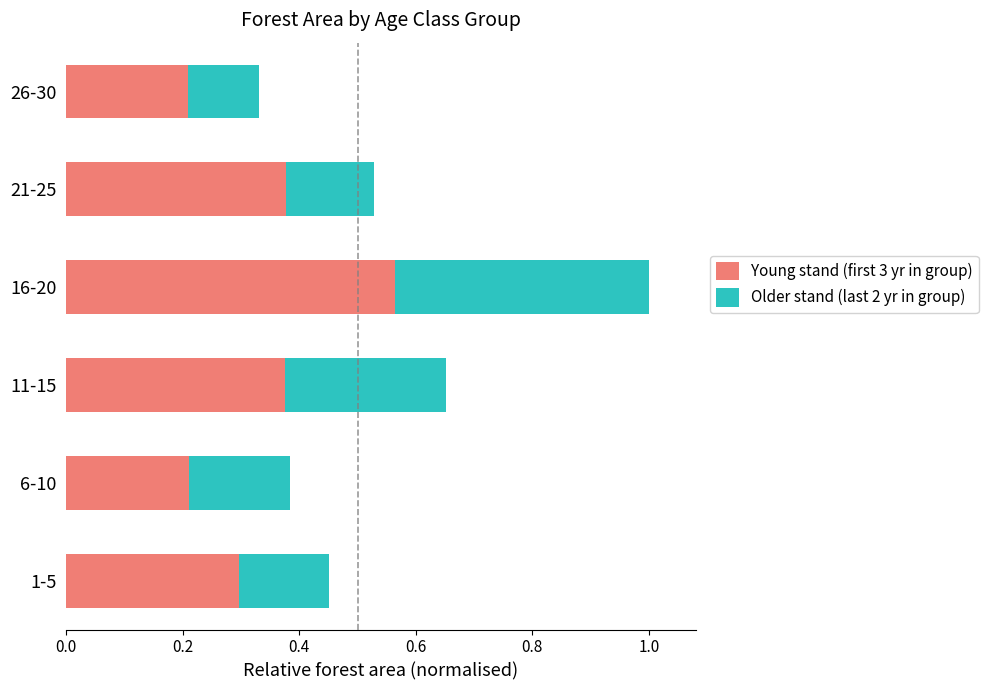

What is the sum of all Young stand (first 3 yr in group) values?

2.0